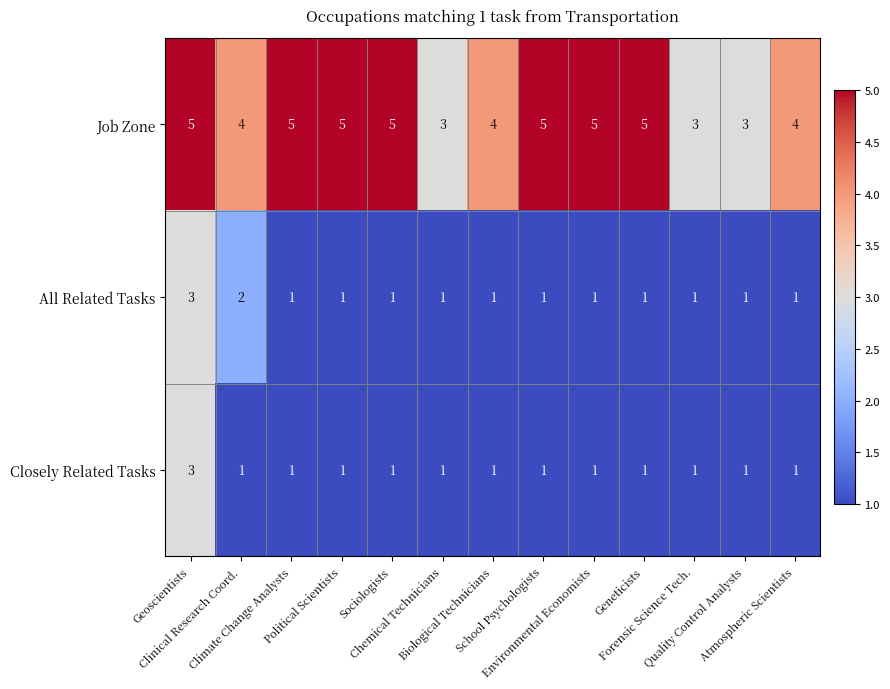

At how many categories does at least one series exceed 1?

13